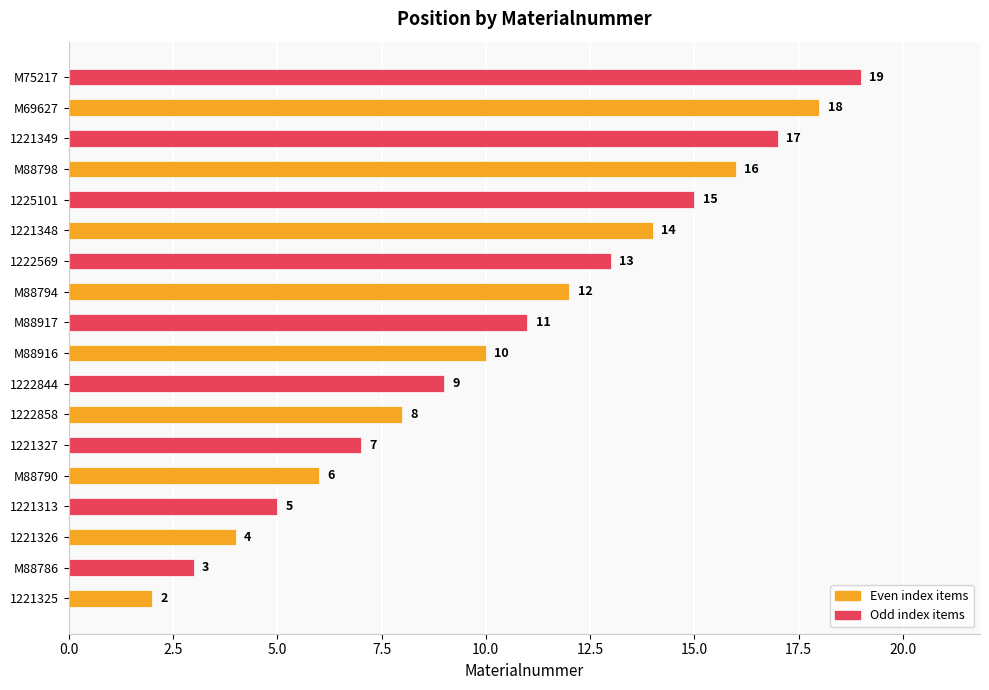

How many series are shown in this chart?

1